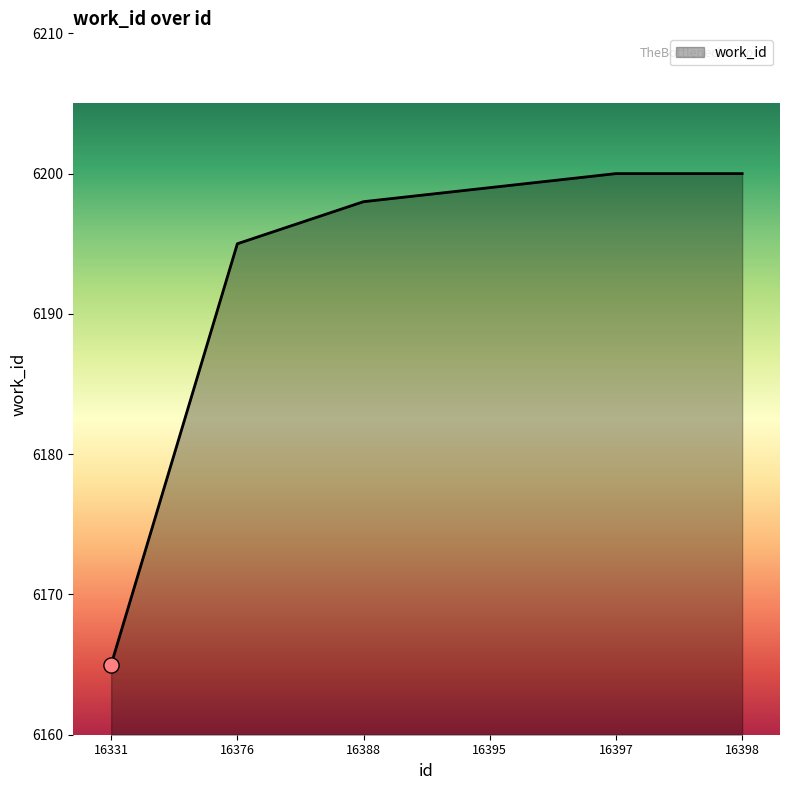

Approximately how many times larger is the value at 16331 compared to 16376?

1.0